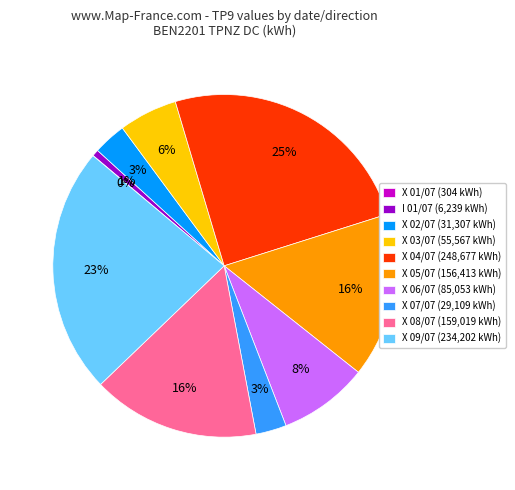

To the nearest percent, what is the average slice percentage?

10%